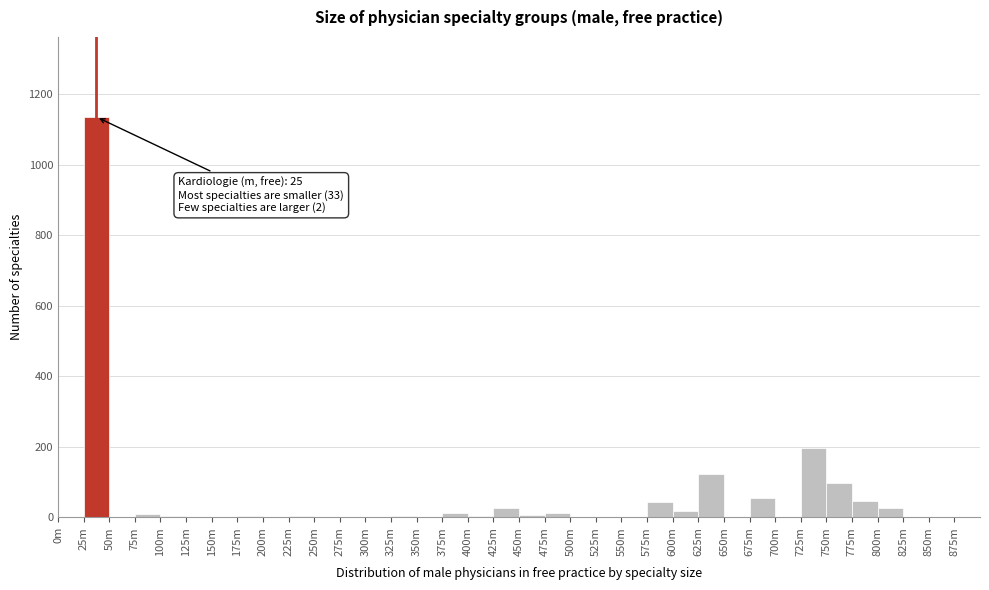

Approximately how many times larger is the value at 625m compared to 750m?

1.3